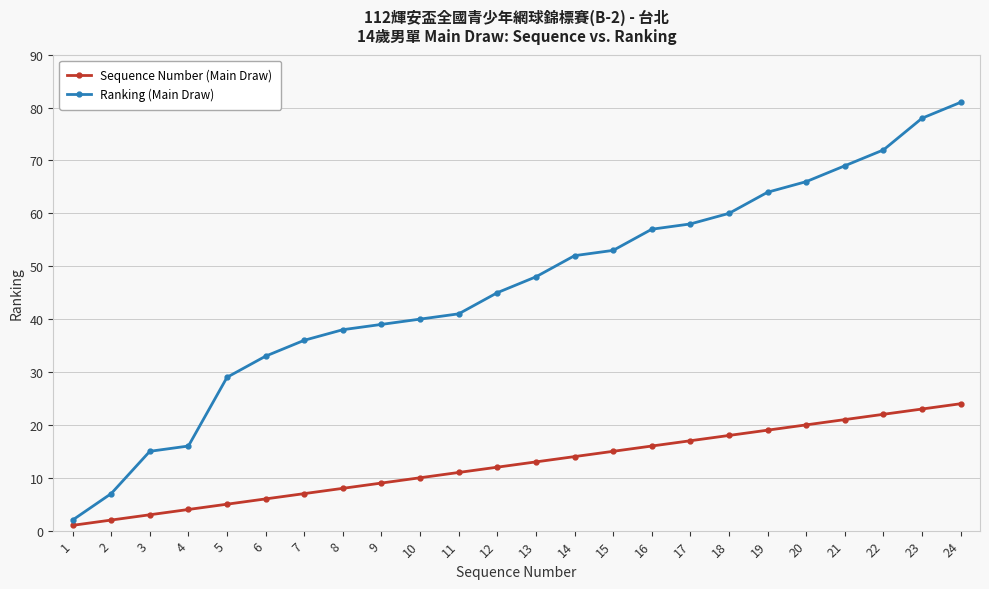

Does the chart display data point markers on the line(s)?

Yes